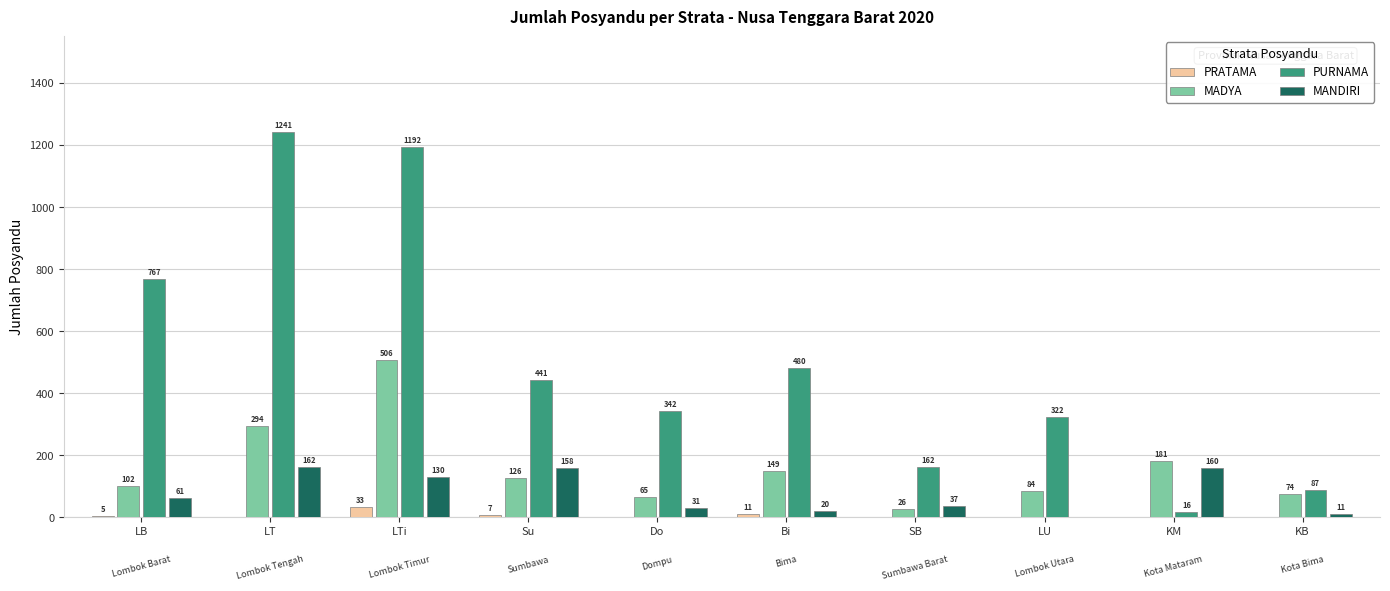

Which series changed the most between LT and Bi?

PURNAMA